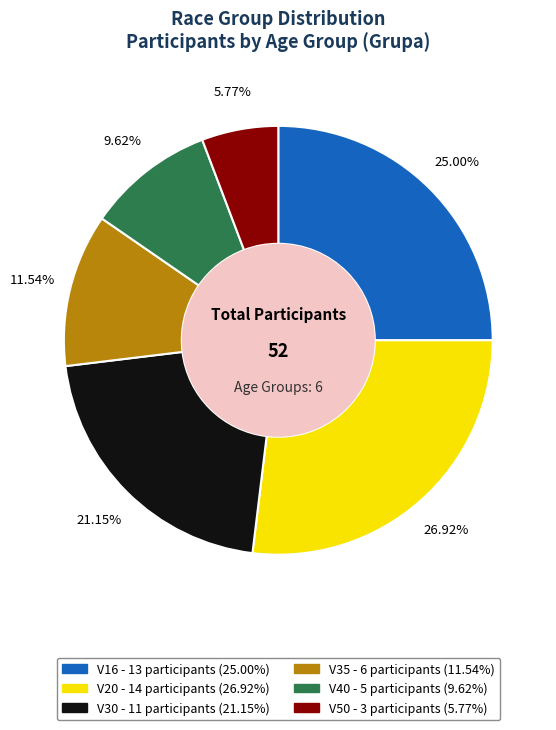

To the nearest percent, what is the combined percentage of V30 and V40?

31%